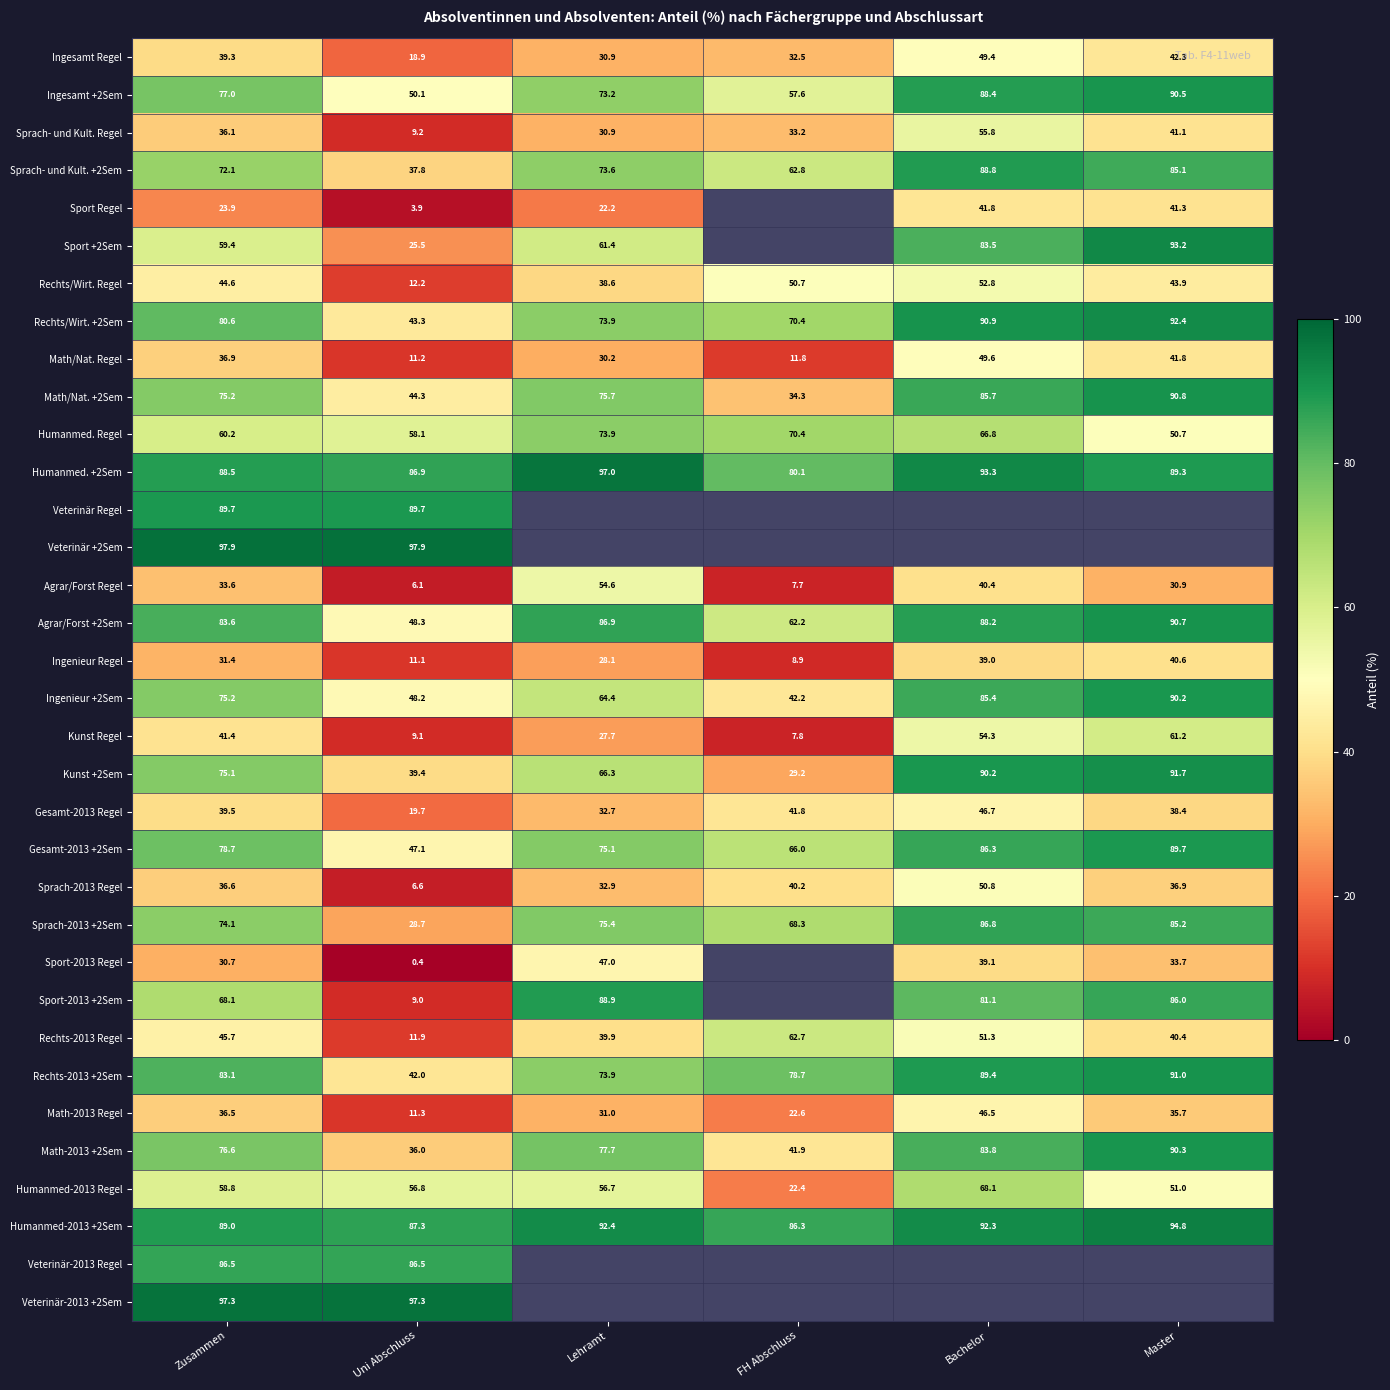

Rank the categories by Math-2013 +2Sem value from lowest to highest.

Uni Abschluss, FH Abschluss, Zusammen, Lehramt, Bachelor, Master